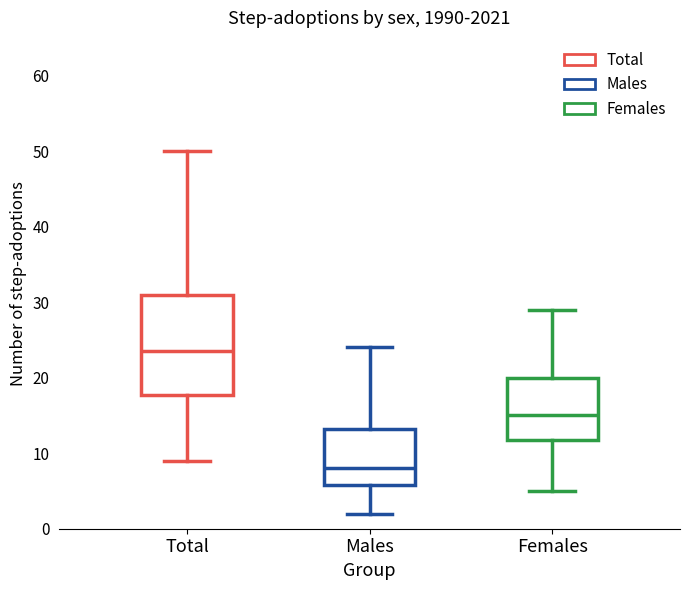

Which box has the highest median line?

Total